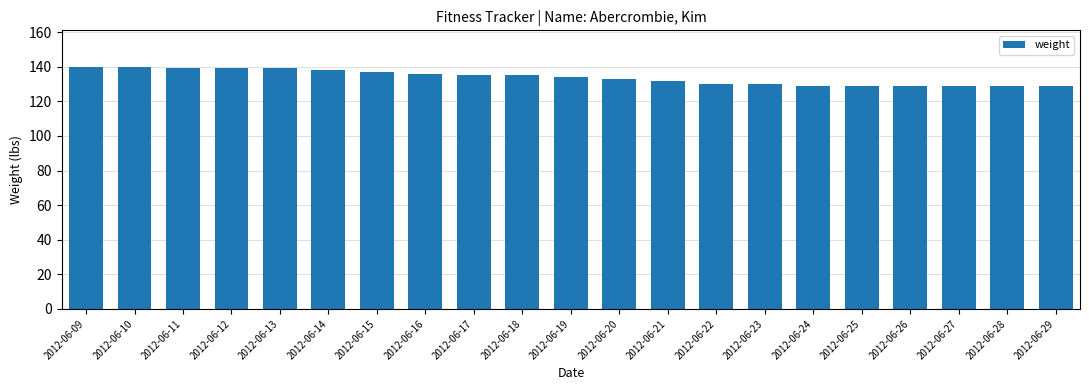

What is the value of the 18th bar from the left?

129